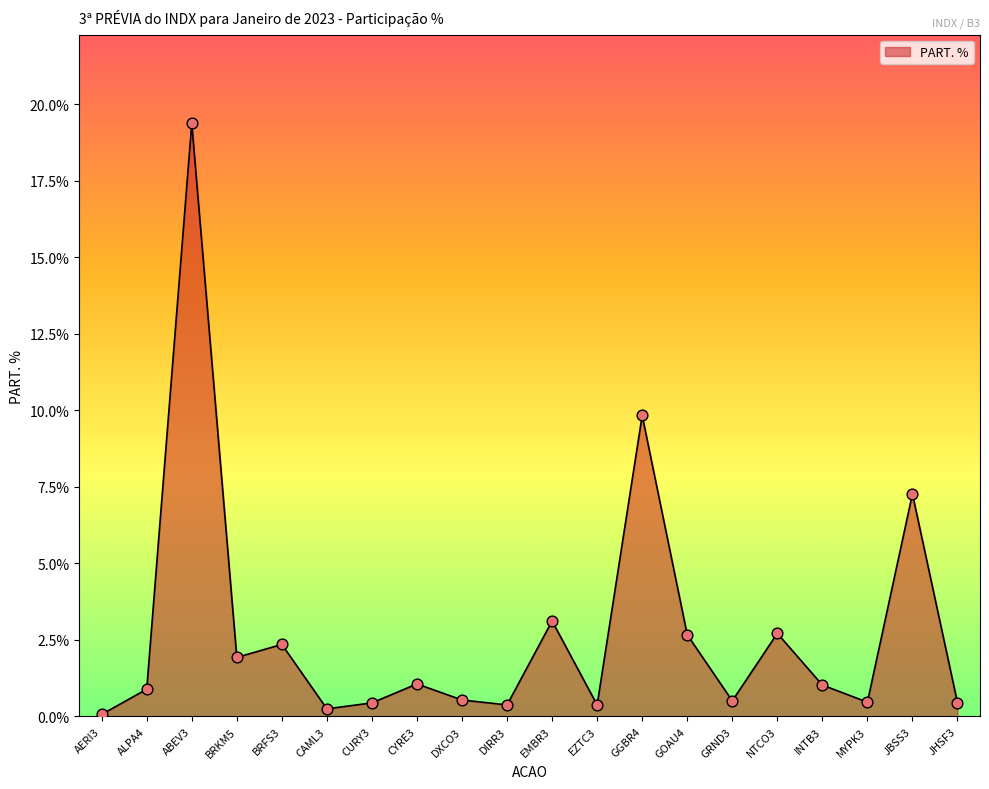

Which has a higher value, CURY3 or AERI3?

CURY3